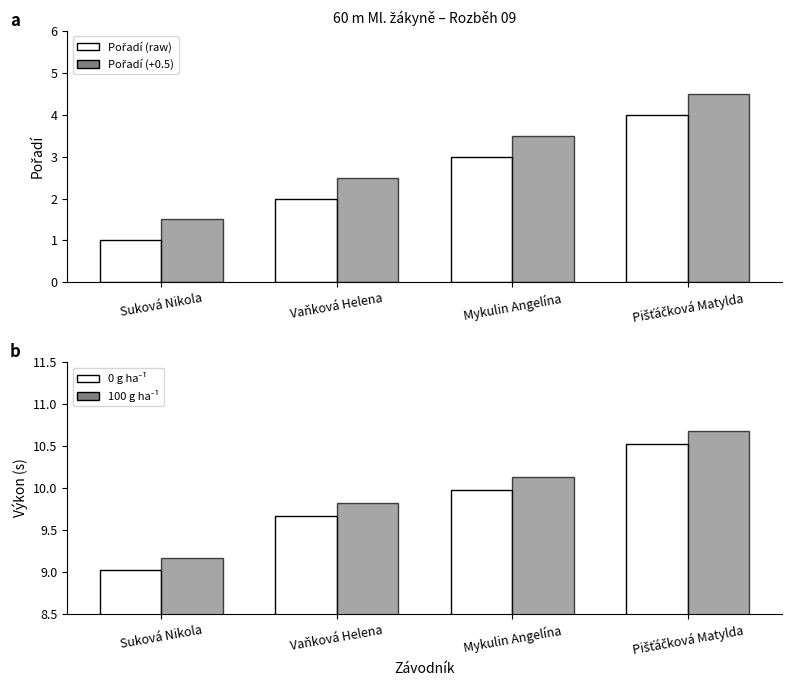

How many values in the Pořadí (+0.5) series exceed 3?

2